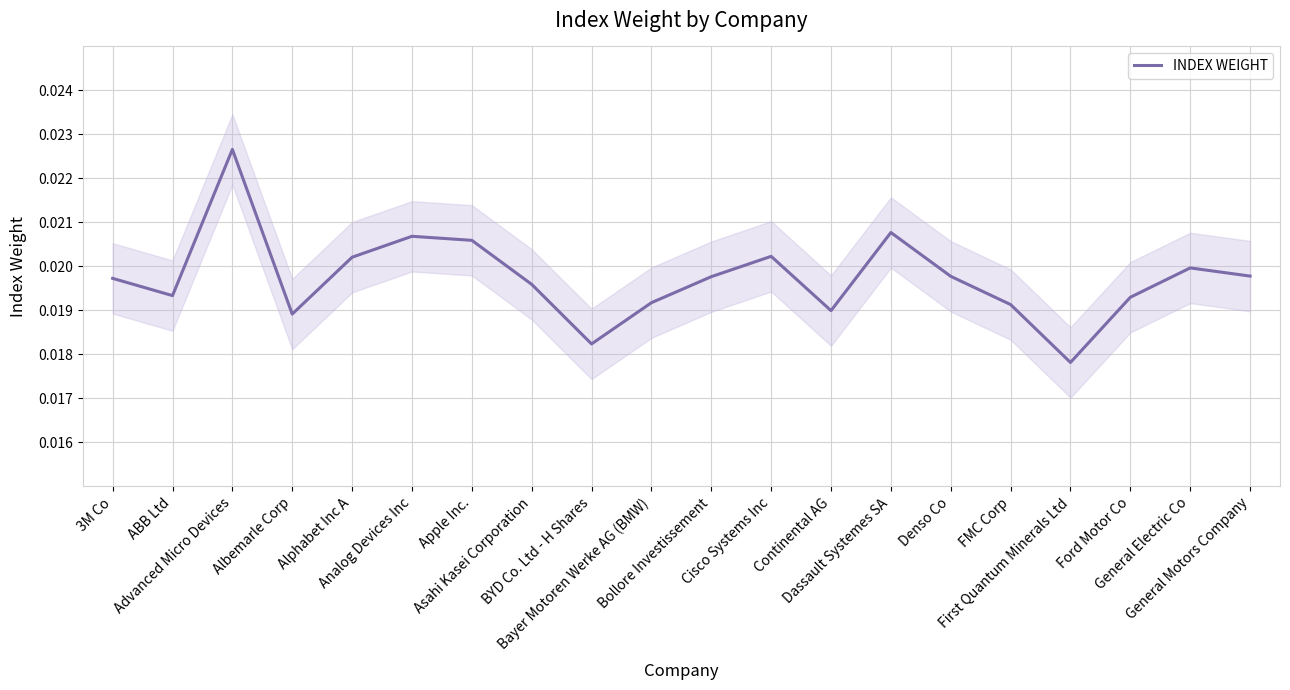

Rank the categories by value from highest to lowest.

Advanced Micro Devices, Dassault Systemes SA, Analog Devices Inc, Apple Inc., Cisco Systems Inc, Alphabet Inc A, General Electric Co, General Motors Company, Denso Co, Bollore Investissement, 3M Co, Asahi Kasei Corporation, ABB Ltd, Ford Motor Co, Bayer Motoren Werke AG (BMW), FMC Corp, Continental AG, Albemarle Corp, BYD Co. Ltd - H Shares, First Quantum Minerals Ltd